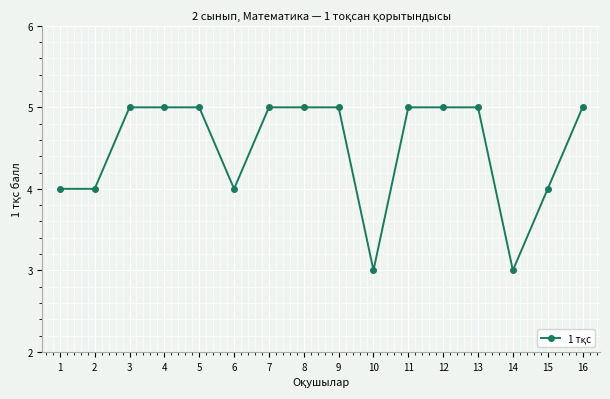

What is the greatest value displayed?

5